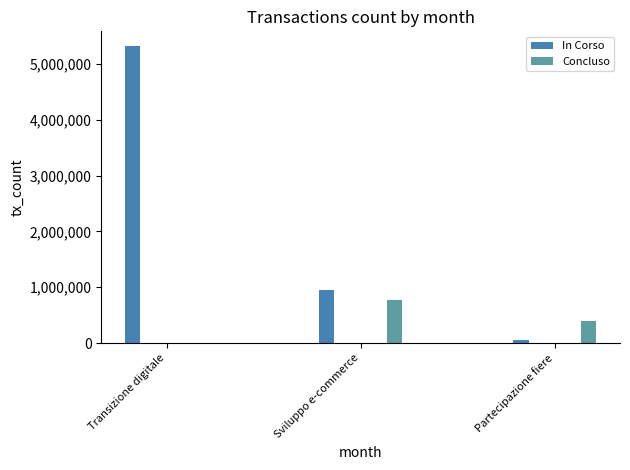

What is the total value across all series at Partecipazione fiere?

450000